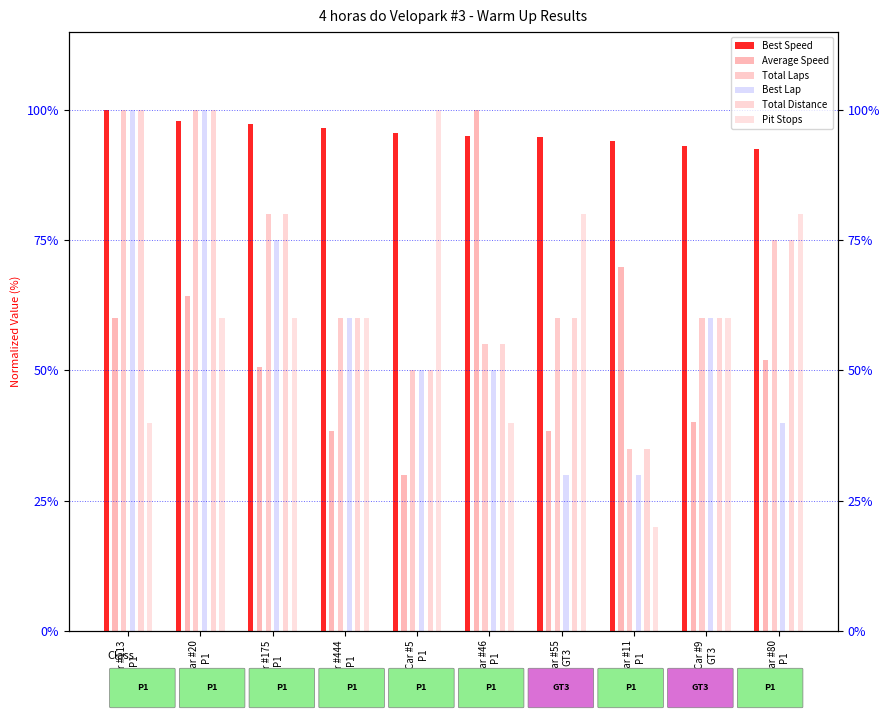

How many bars are there in each group?

6